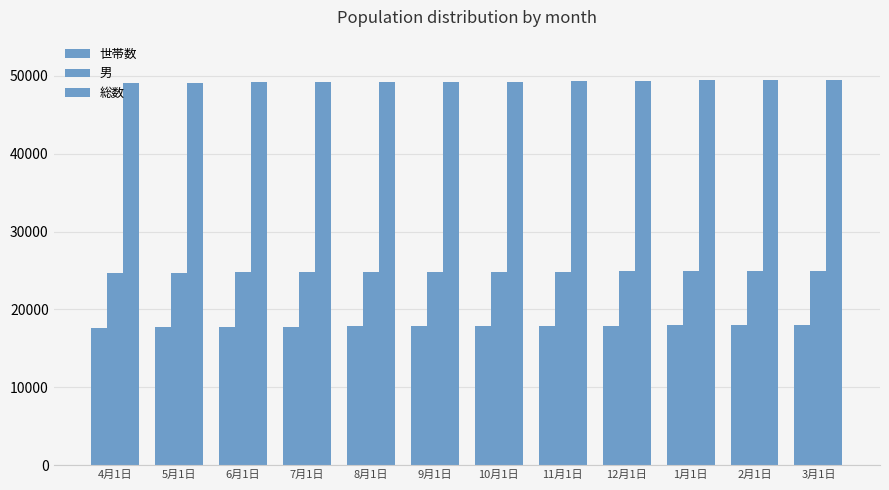

How many data points in 世帯数 are less than 17836?

6